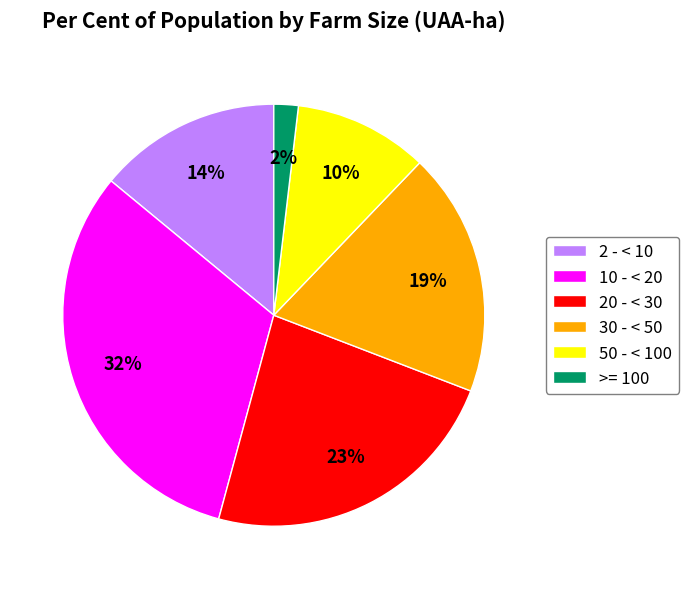

Does any single category account for the majority?

No